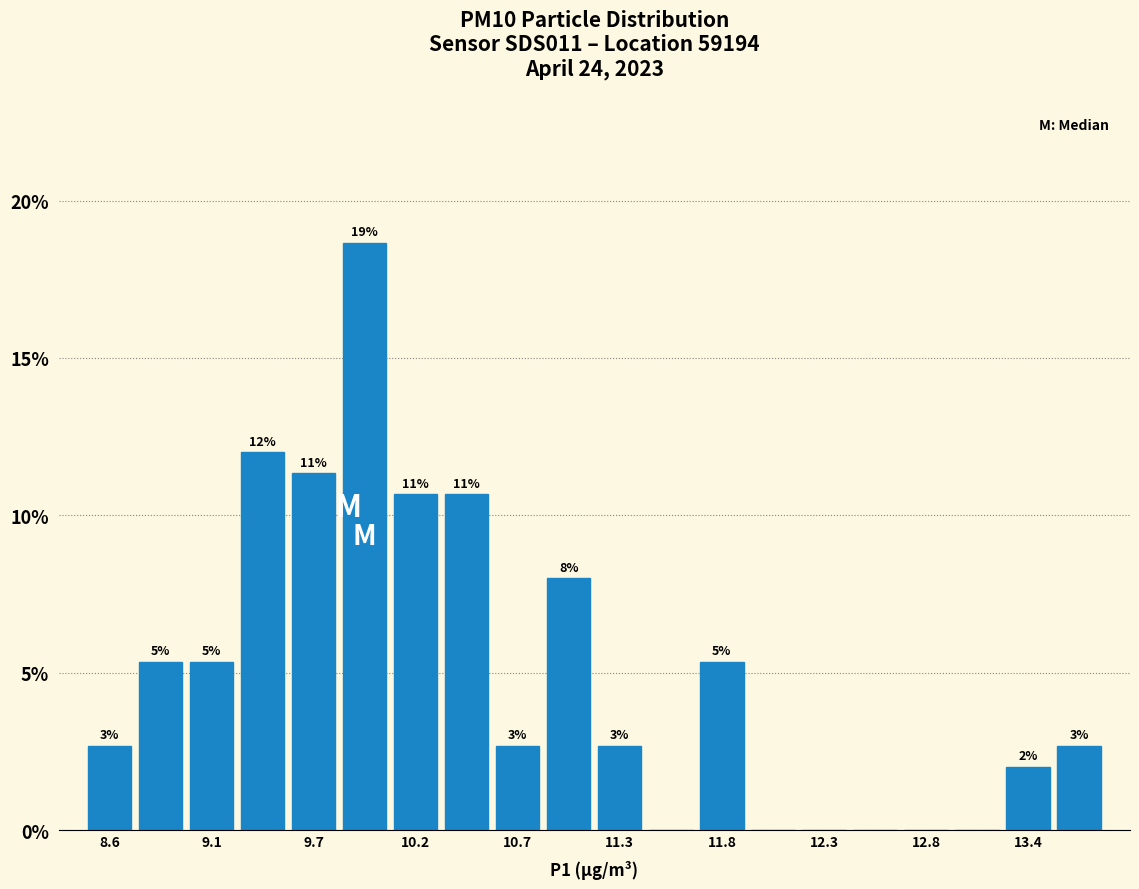

Read against the x-axis, roughly where is the centre of the tallest bar?

9.9